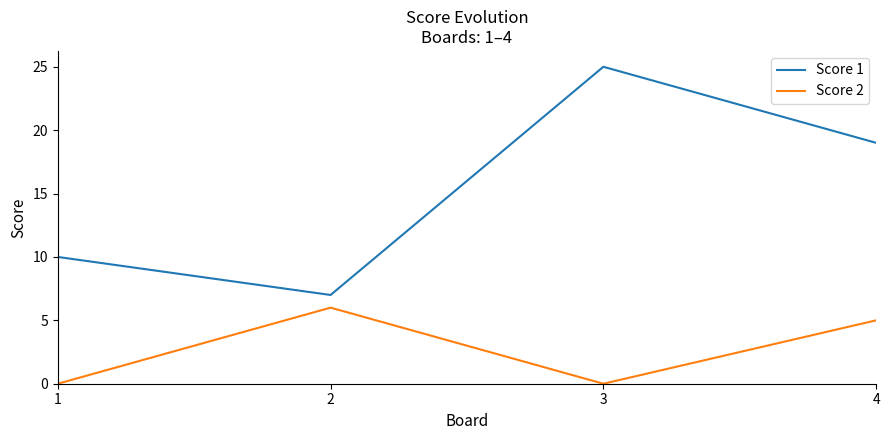

The value of Score 1 at 2 is 10. True or false?

False